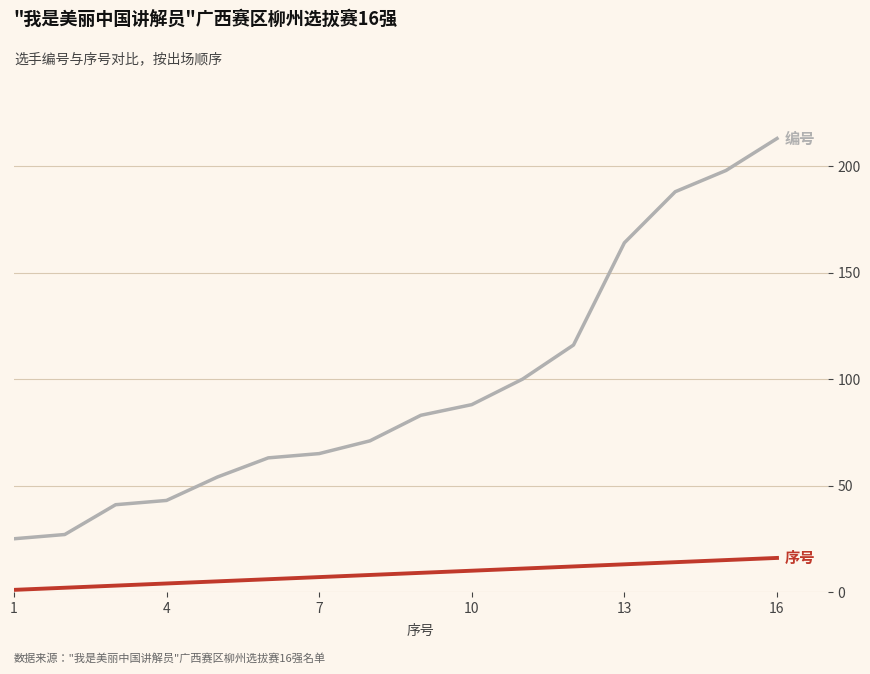

What is the greatest value displayed?

213